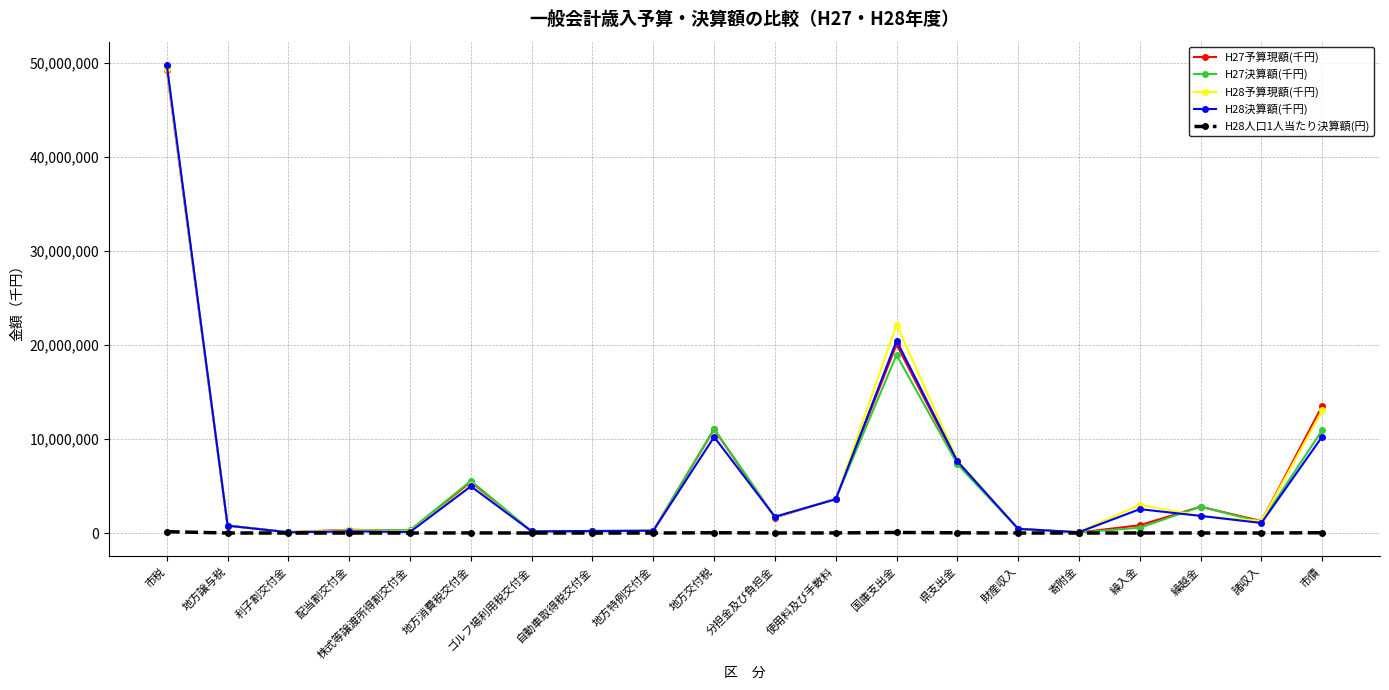

Which series has the widest spread of values?

H28決算額(千円)